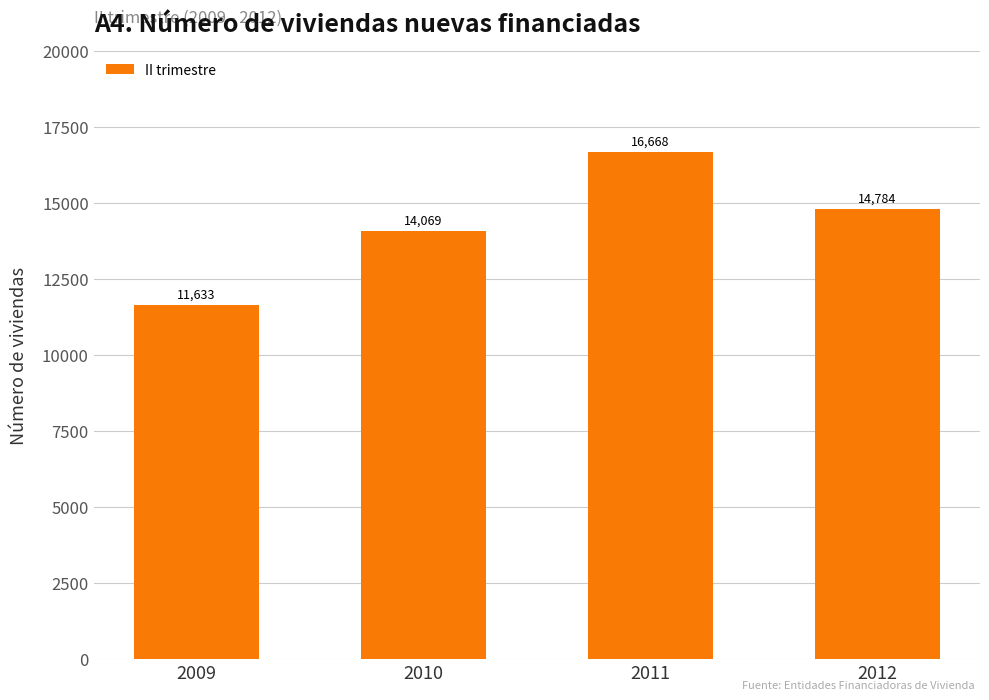

List the labels in order of value, largest first.

2011, 2012, 2010, 2009